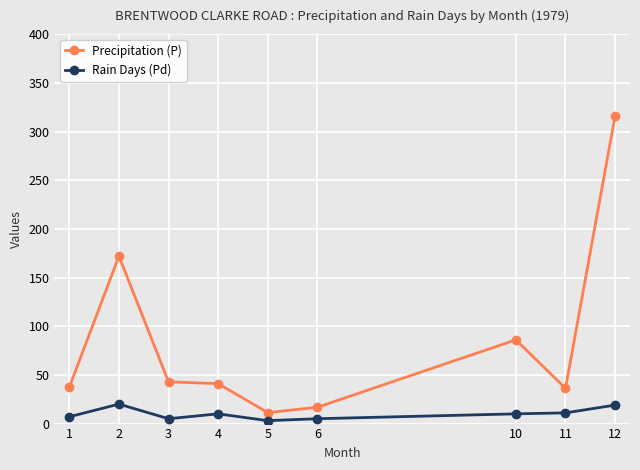

What is the value of the Precipitation (P) point at the 6th from the left?

16.8